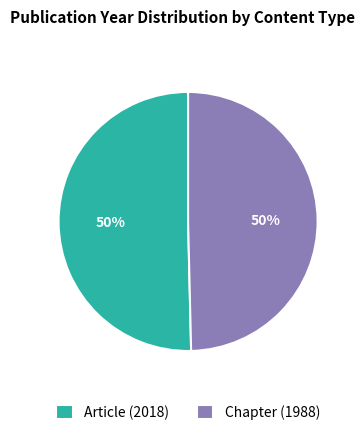

To the nearest percent, what portion does Article (2018) represent?

50%